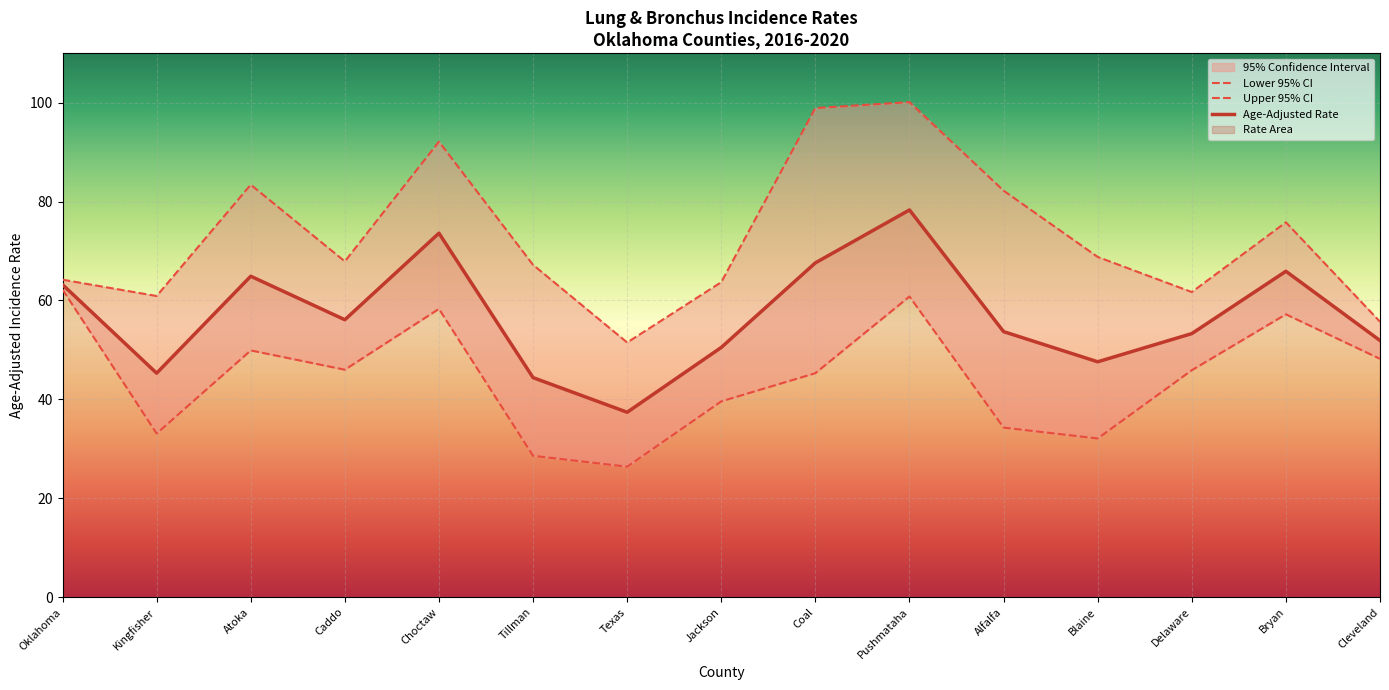

What is the difference between the second highest and minimum values in the Lower 95% CI series?

34.4